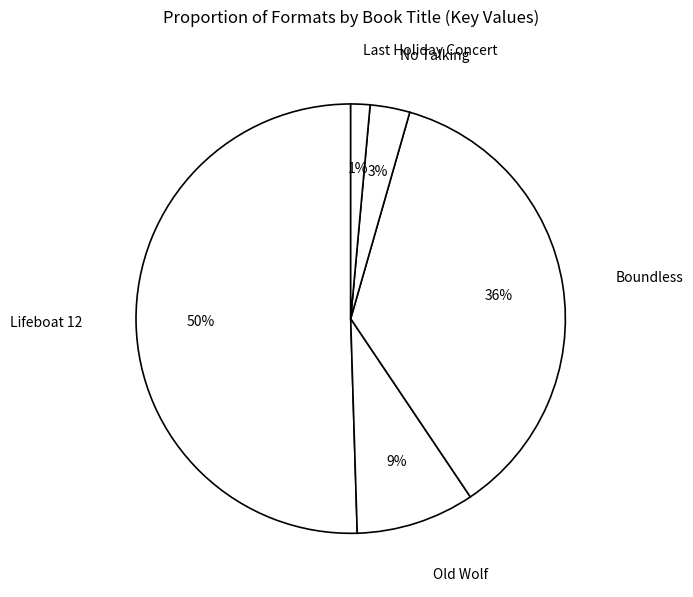

Rank the categories by value from highest to lowest.

Lifeboat 12, Boundless, Old Wolf, No Talking, Last Holiday Concert